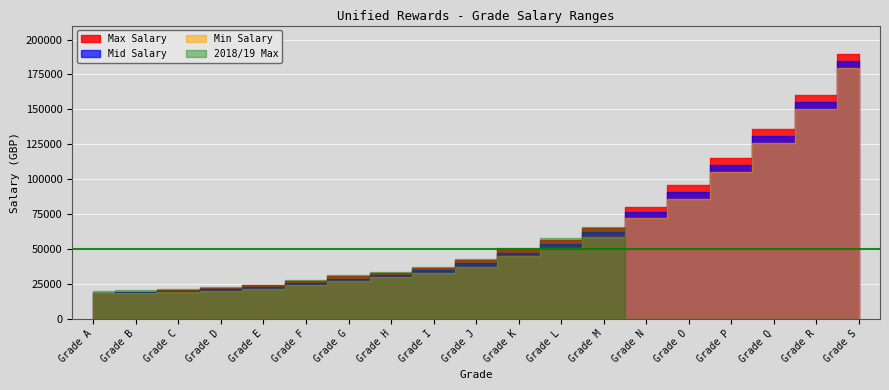

True or false: Mid Salary has more than 1 points higher than both neighbors.

False